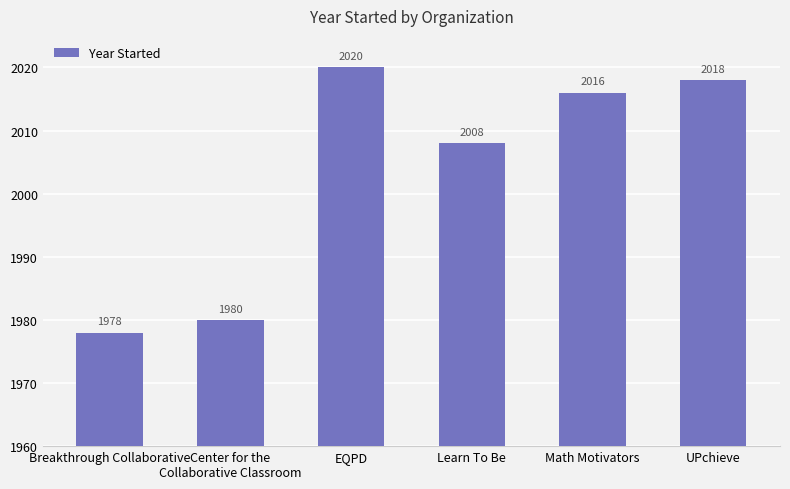

How many distinct data groups are displayed?

1